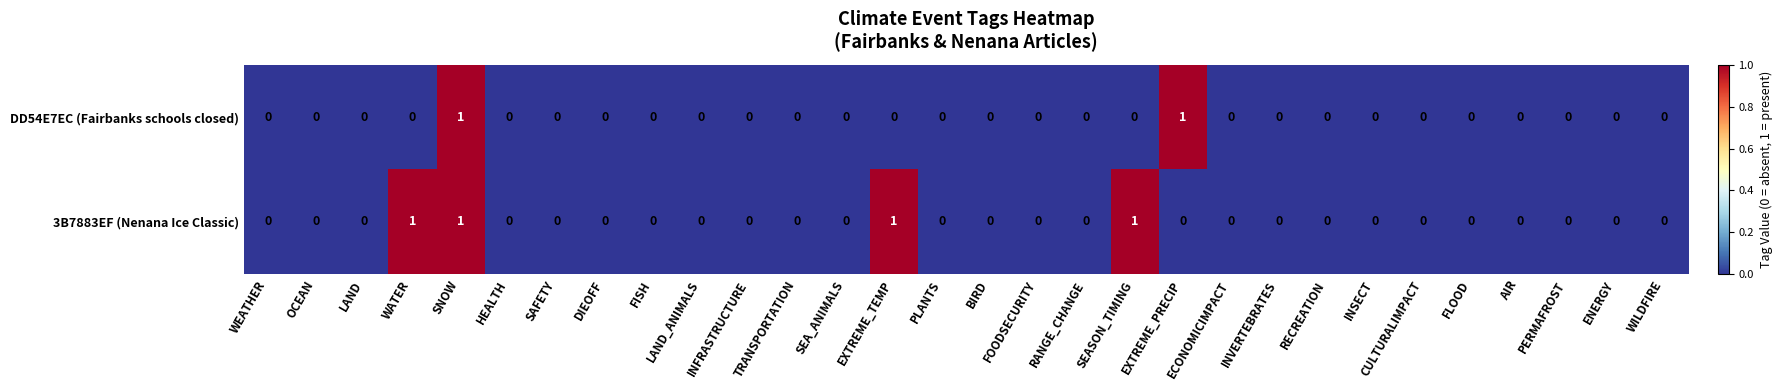

How many DD54E7EC (Fairbanks schools closed) values are between 0 and 1?

30